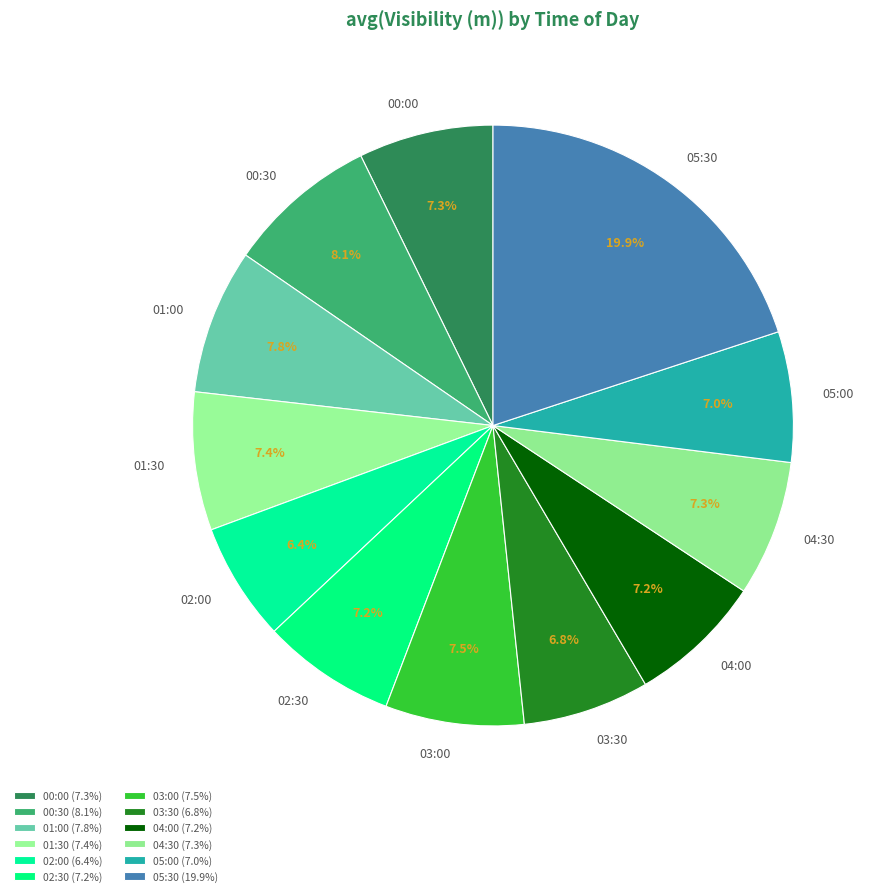

Does 00:30 account for over 50% of the chart?

No